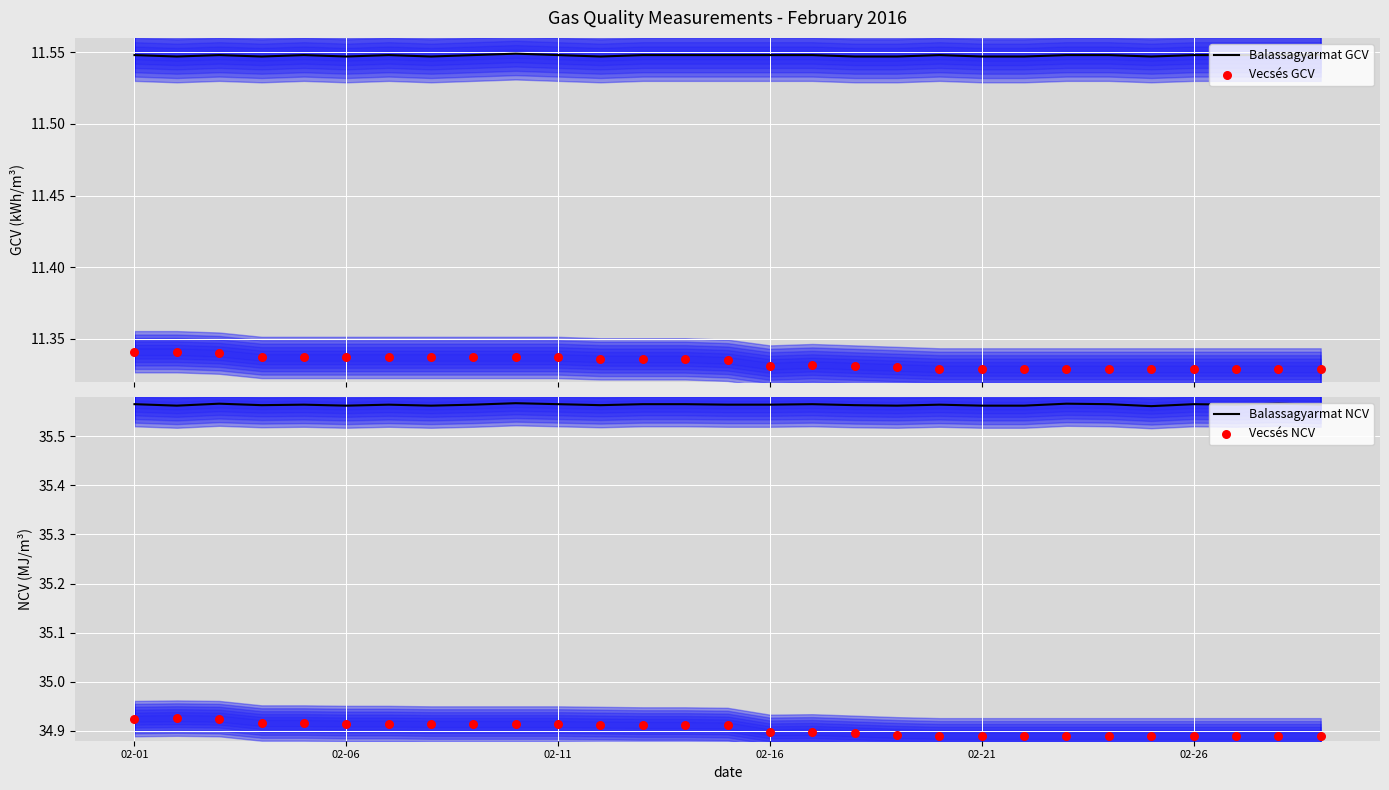

Which series contains the lowest Y value?

Vecsés GCV